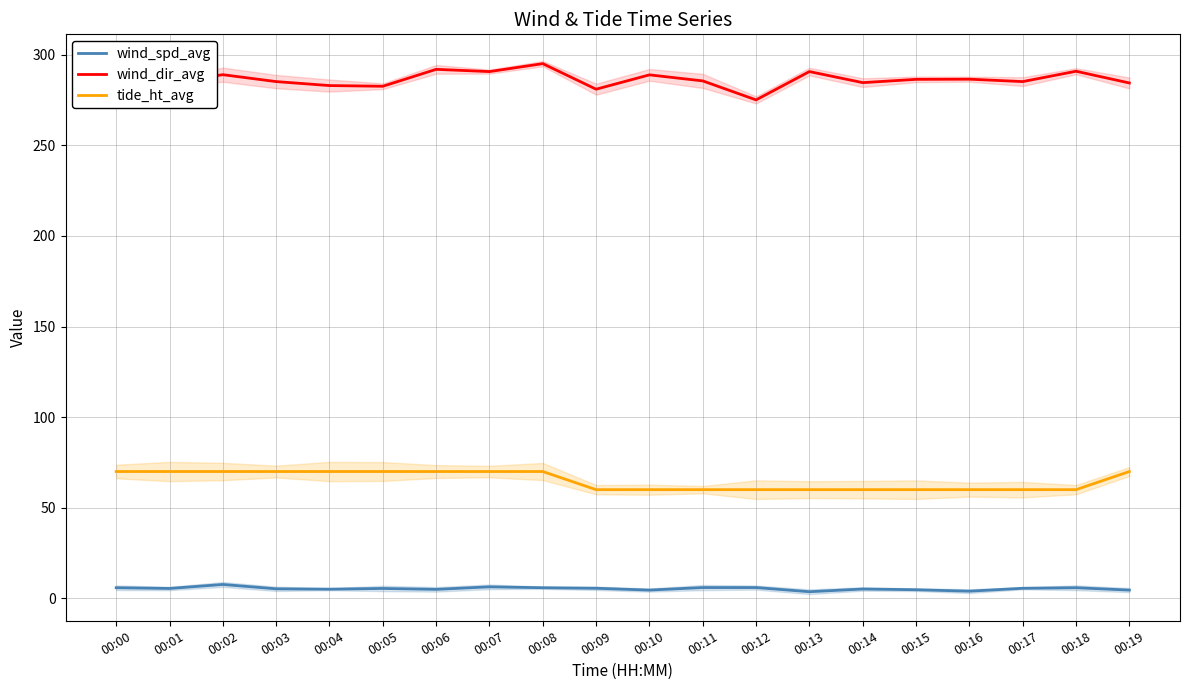

True or false: wind_spd_avg has more than 1 interior local peaks.

True